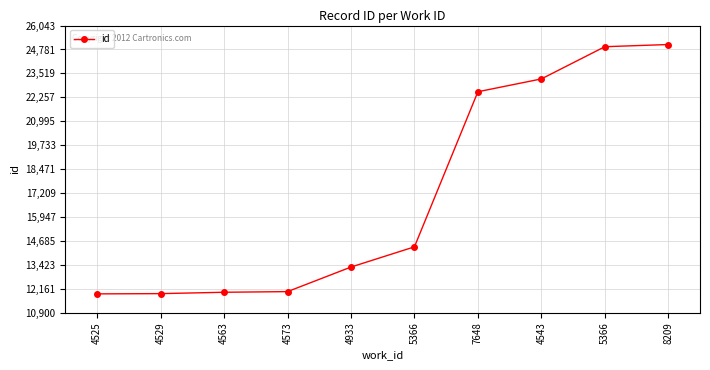

Count the number of categories in the chart.

10